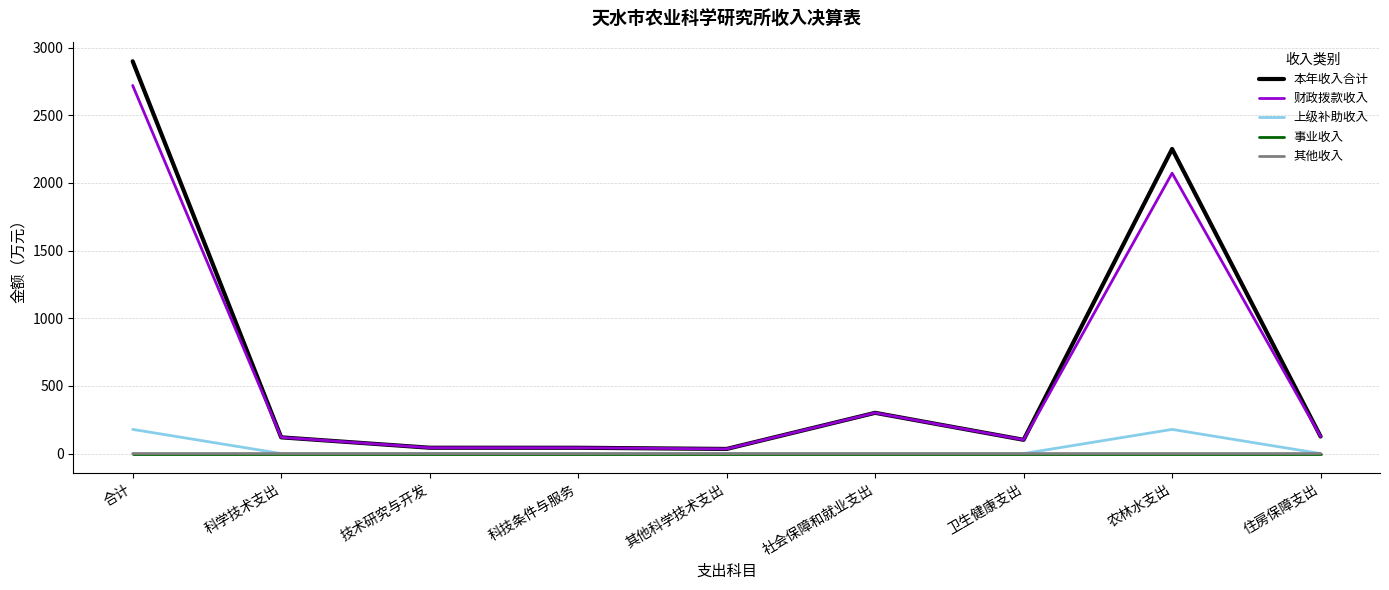

Does the chart have visible grid lines?

Yes